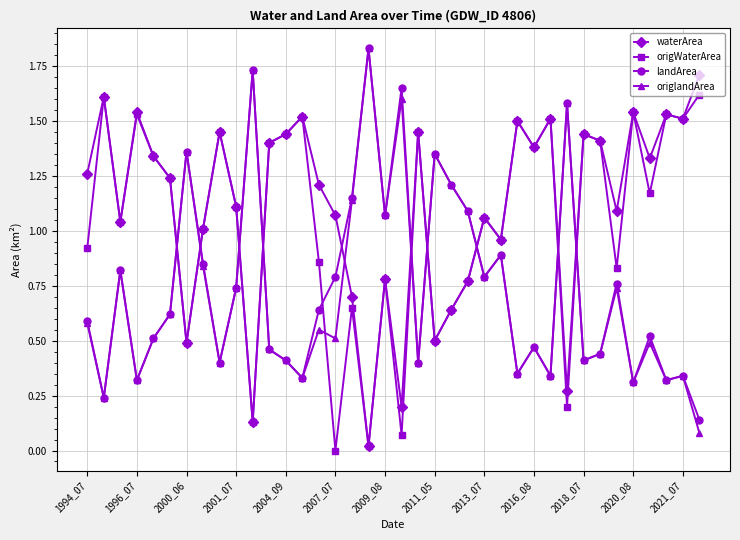

Does the chart have visible grid lines?

Yes